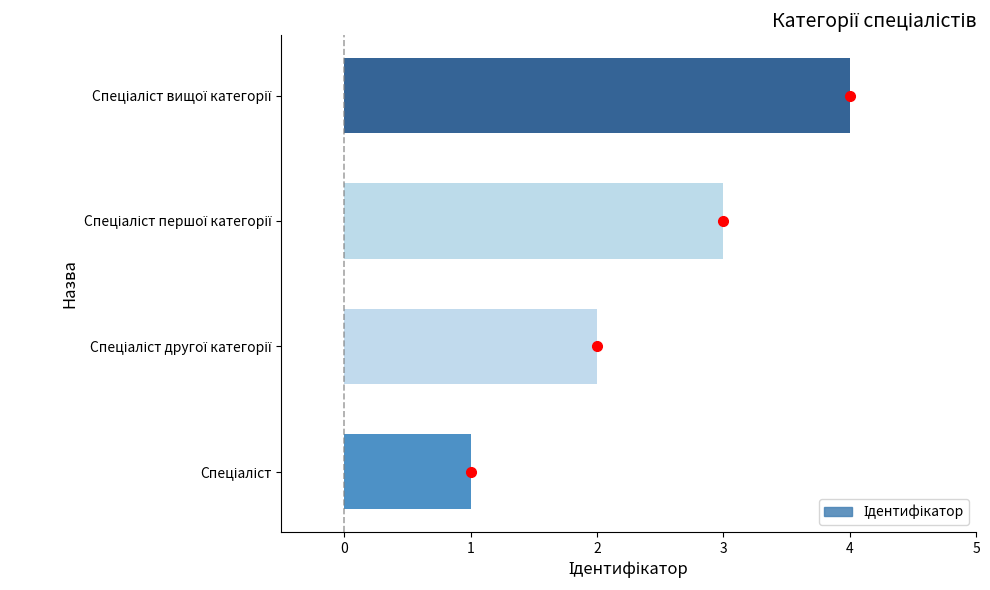

What is the greatest value displayed?

4